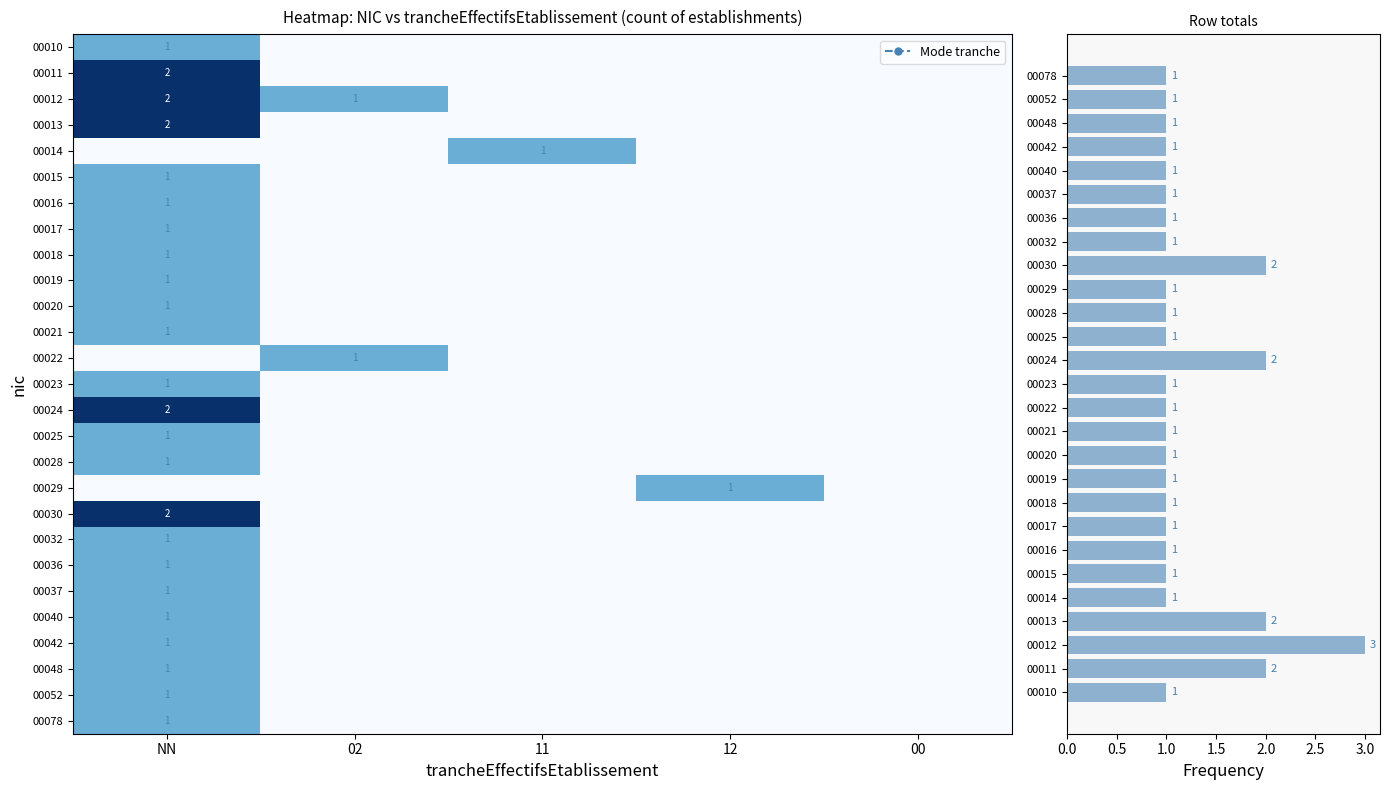

List the labels in order of 00052 value, smallest first.

02, 11, 12, 00, NN